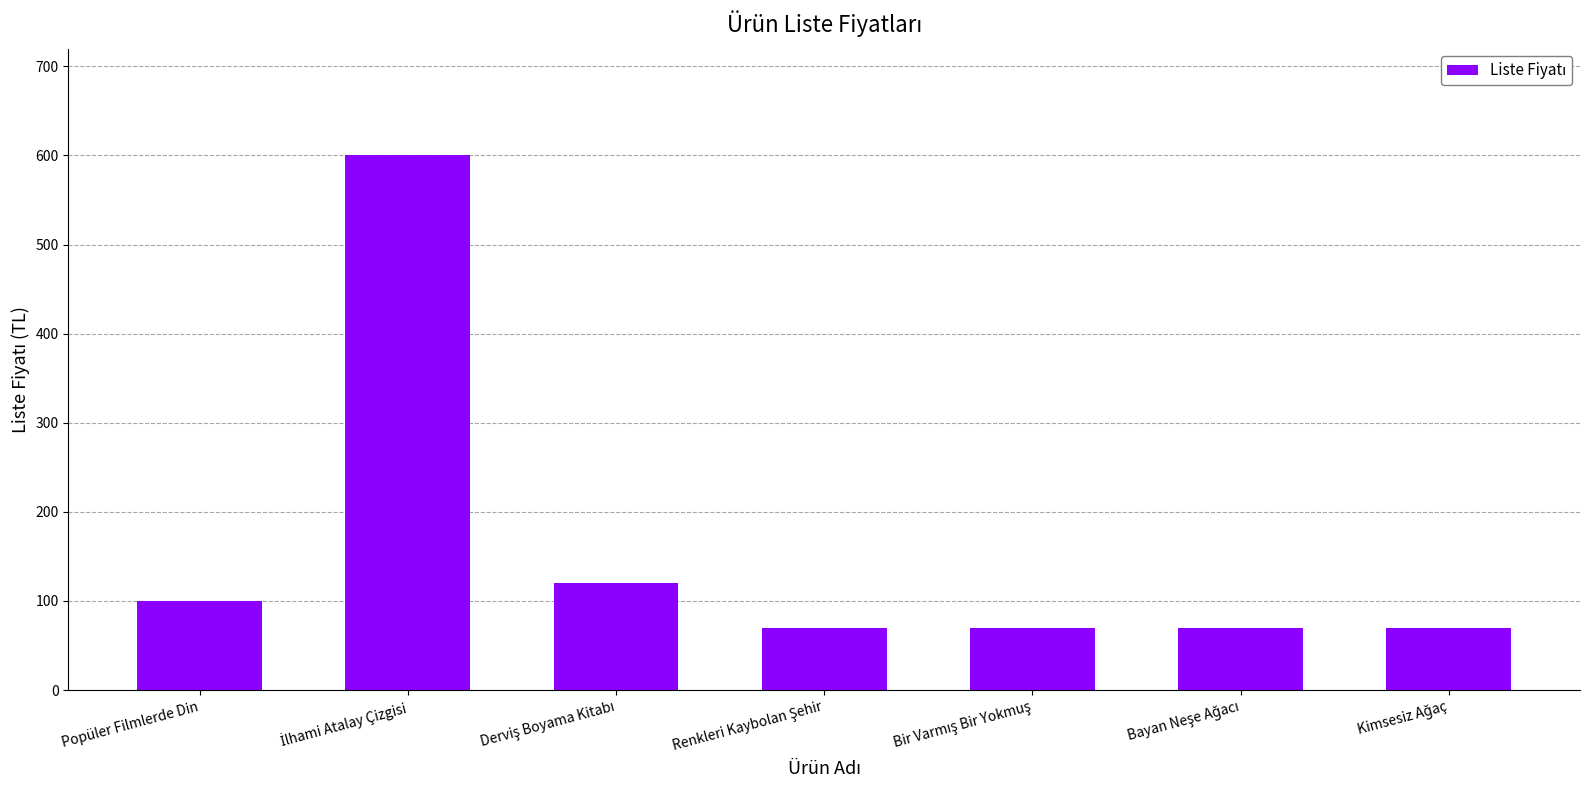

What is the value of the 3rd bar from the left?

120